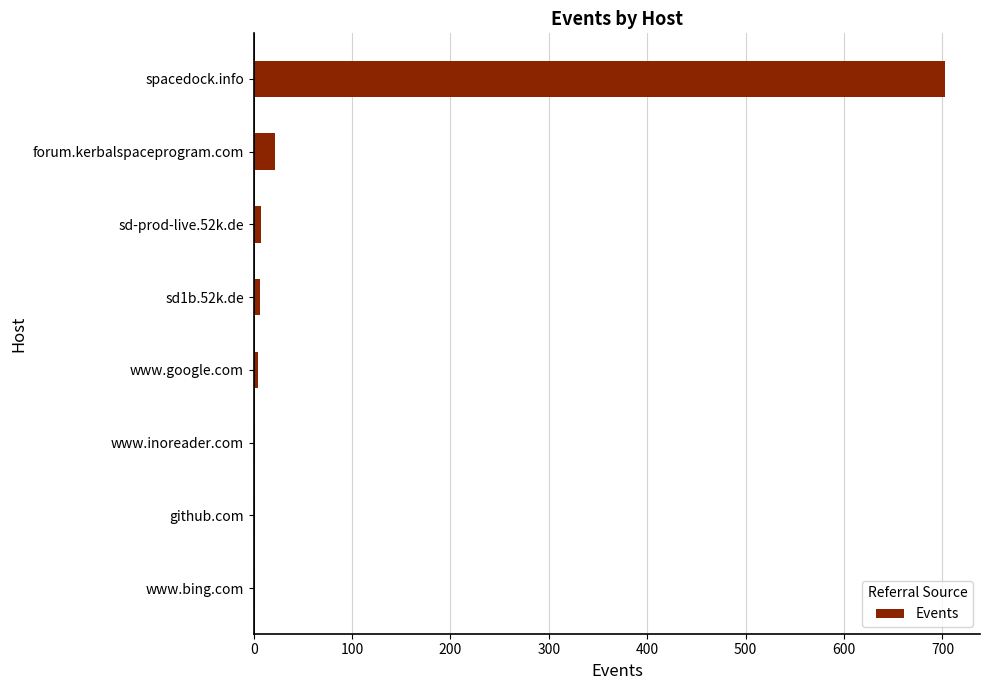

Which has a higher value, sd-prod-live.52k.de or spacedock.info?

spacedock.info